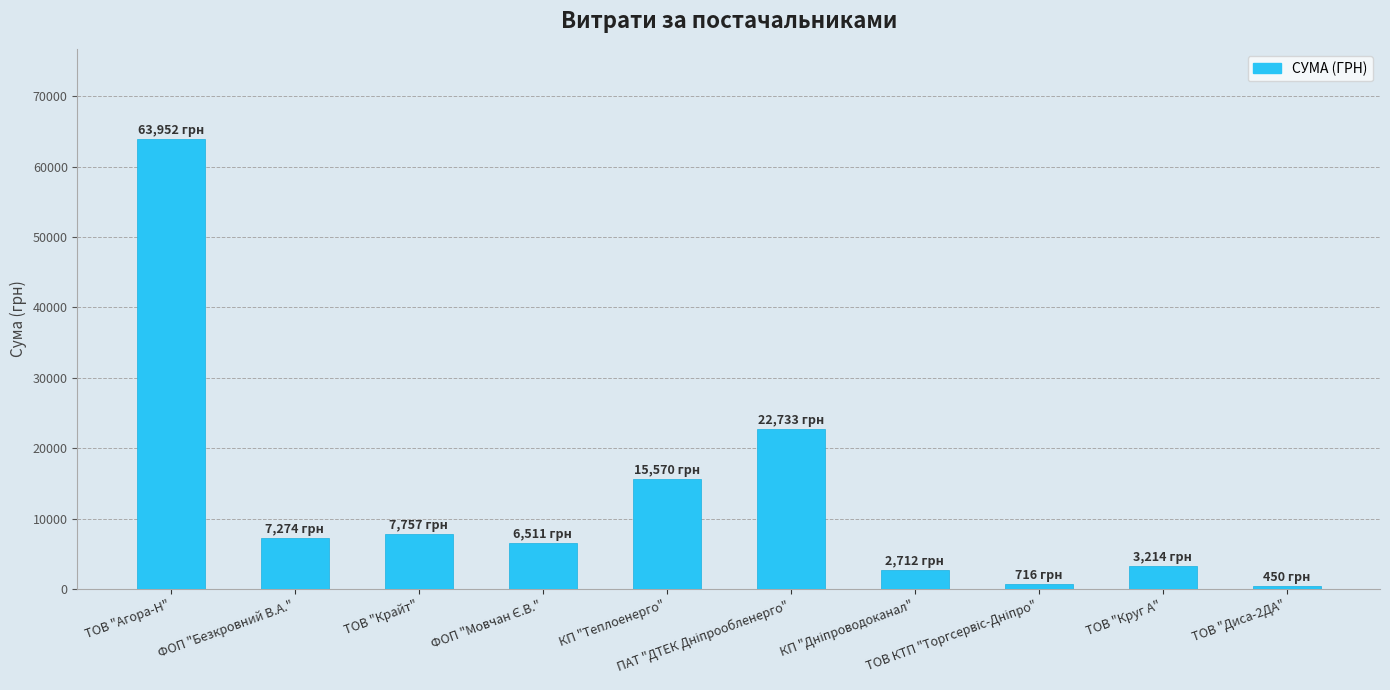

What is the sum of all values?

130888.5